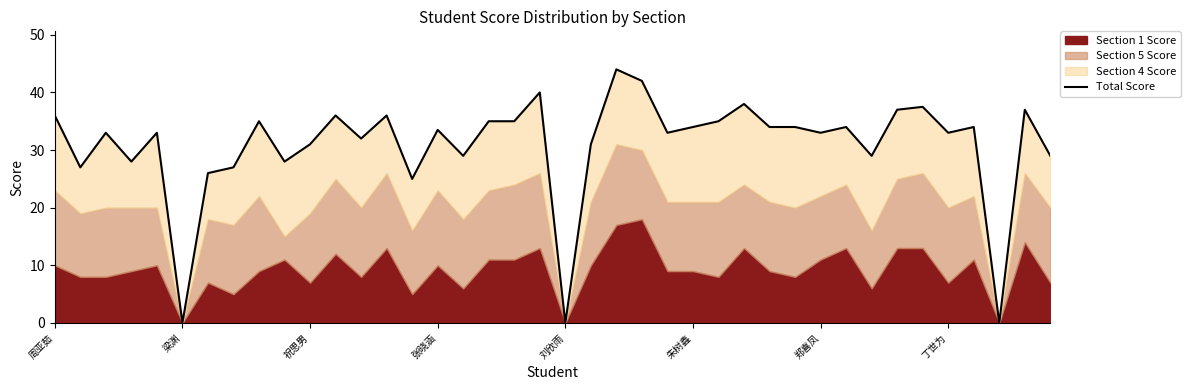

How many interior local valleys (lower than both neighbors) does the data have?

13